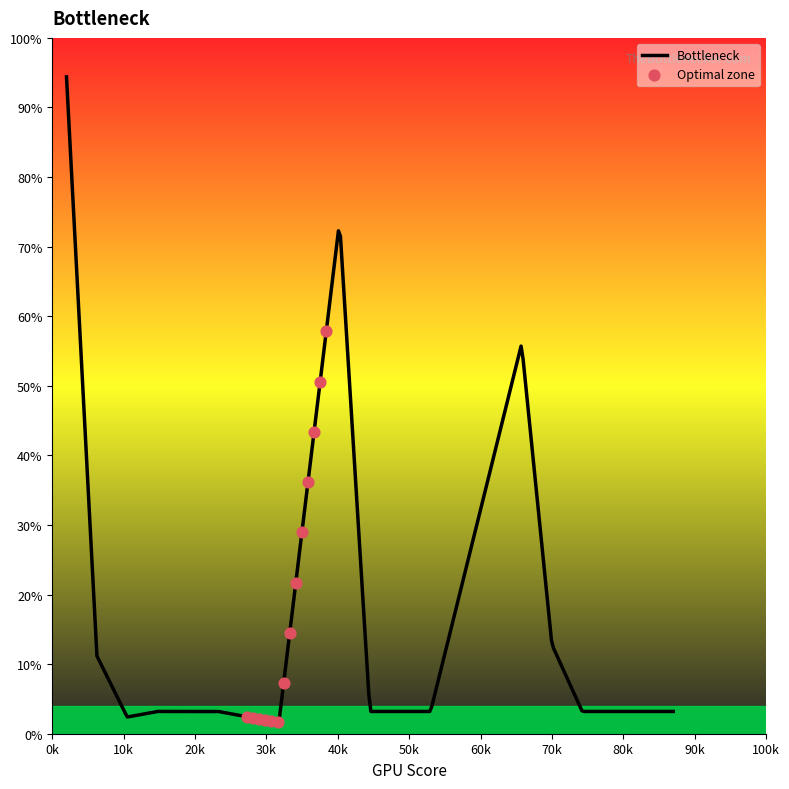

What is the greatest value displayed?

94.4